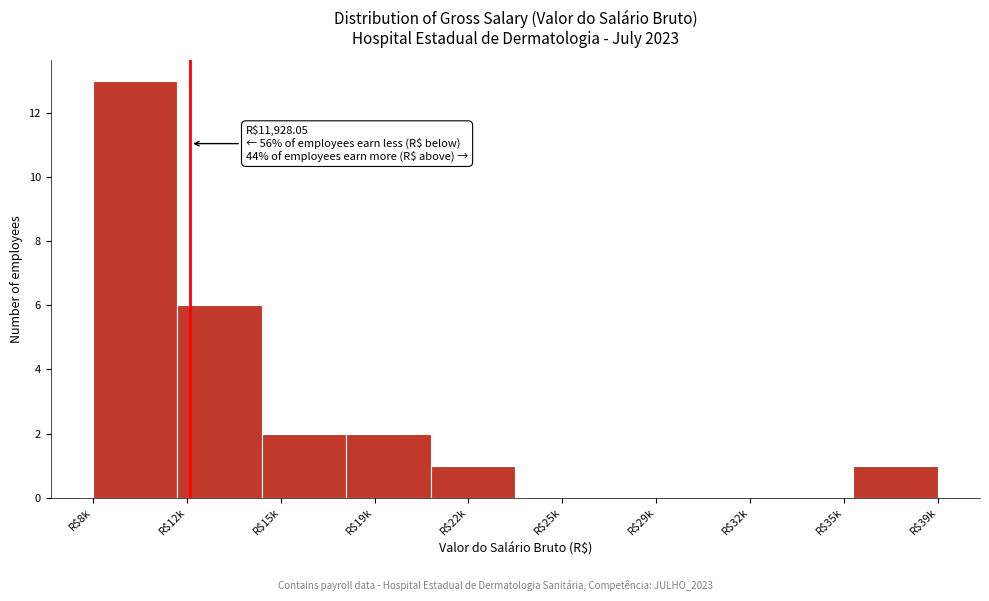

What is the sum of all values?

25